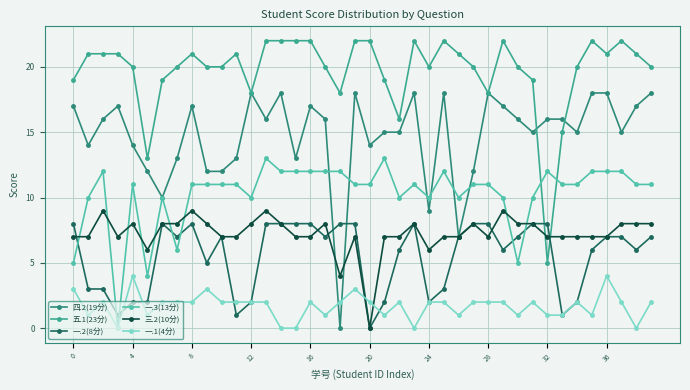

True or false: 三.2(10分) and 一.1(4分) cross at least once.

True